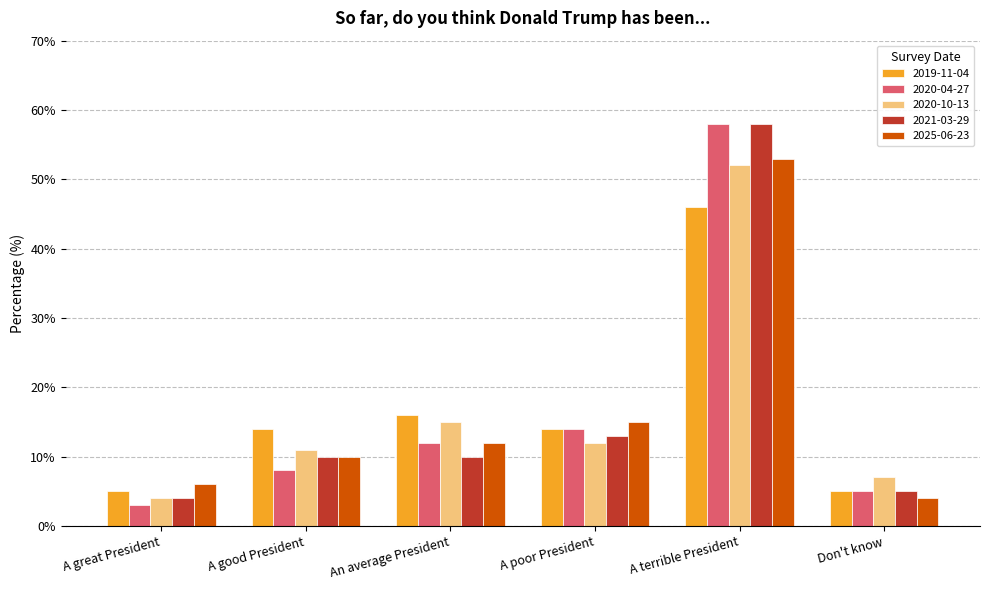

What are all the series names shown in the legend?

2019-11-04, 2020-04-27, 2020-10-13, 2021-03-29, 2025-06-23